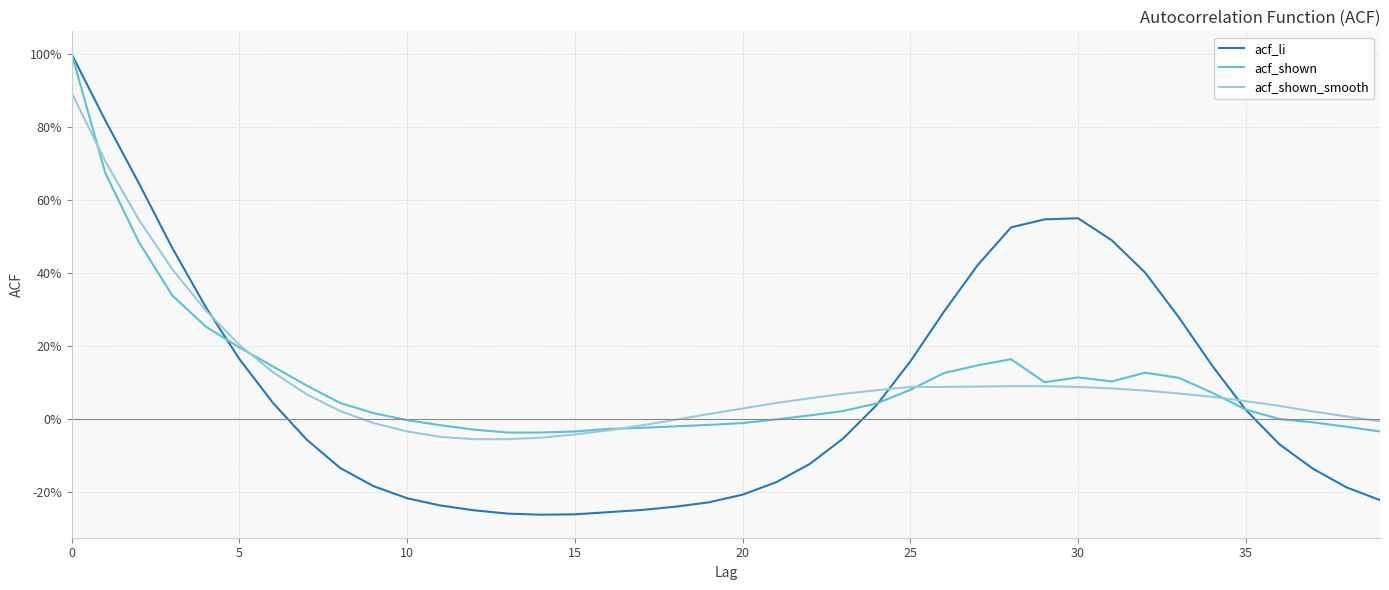

Does the chart have visible grid lines?

Yes